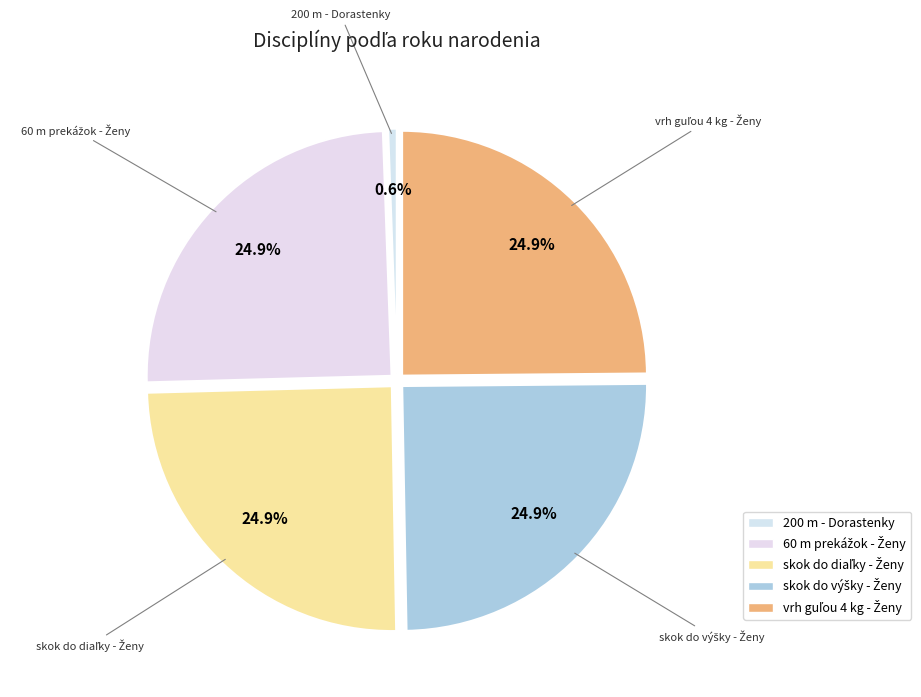

How many slices are in this pie chart?

5